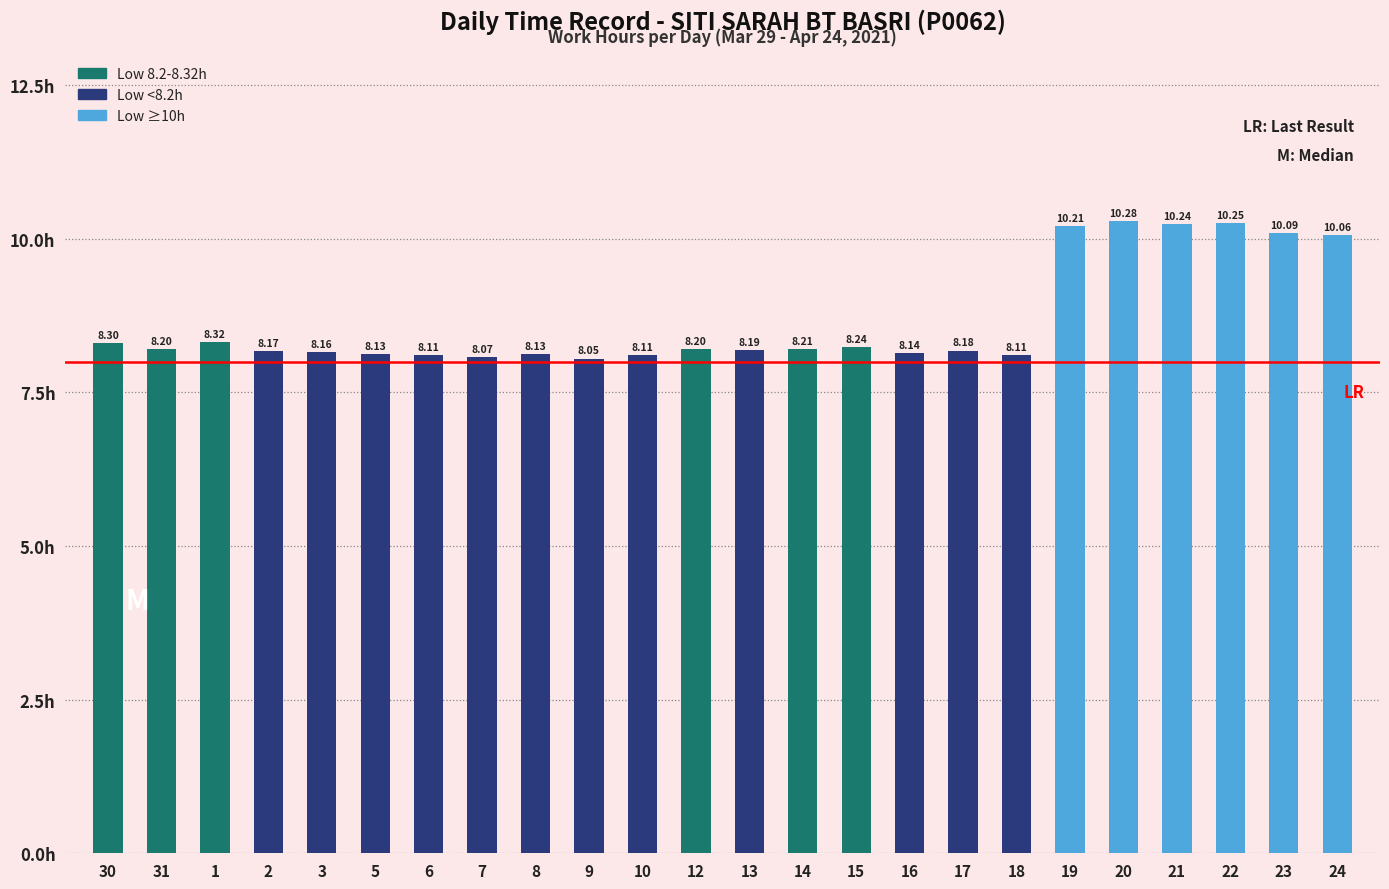

What is the label of the 16th bar from the left?

16